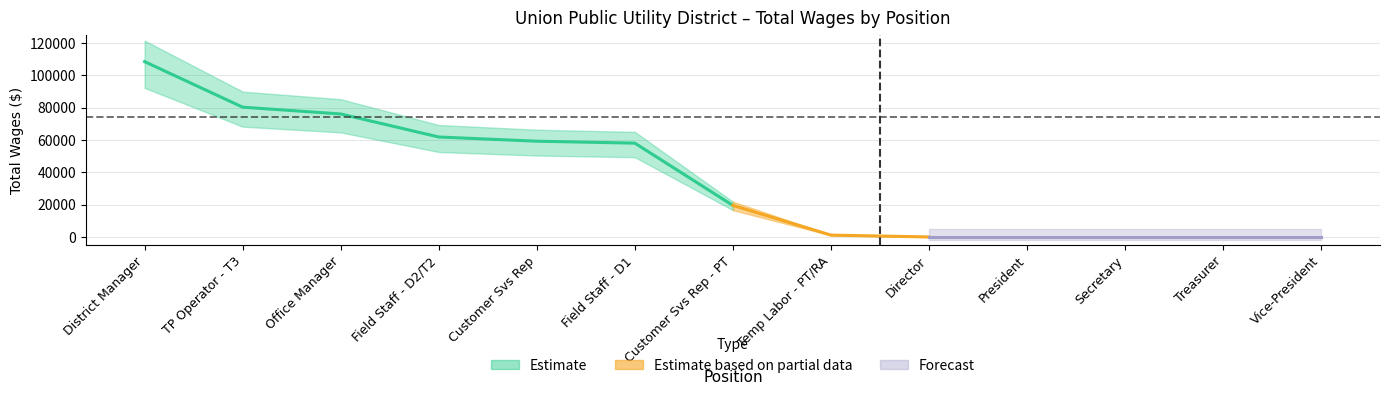

Where is the data nearest to the value 54209?

Field Staff - D1